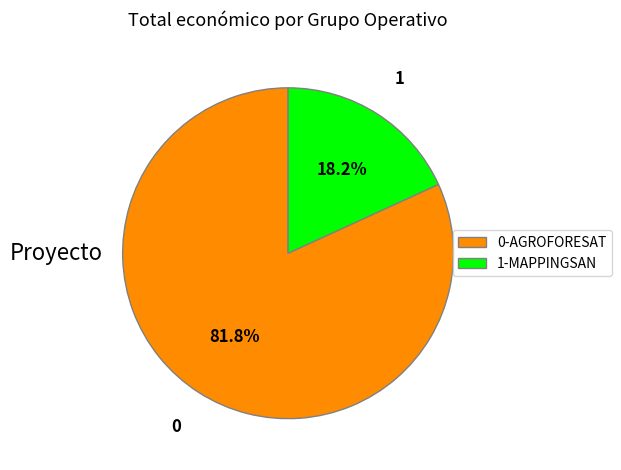

What percentage do 1-MAPPINGSAN and 0-AGROFORESAT together represent?

100.0%